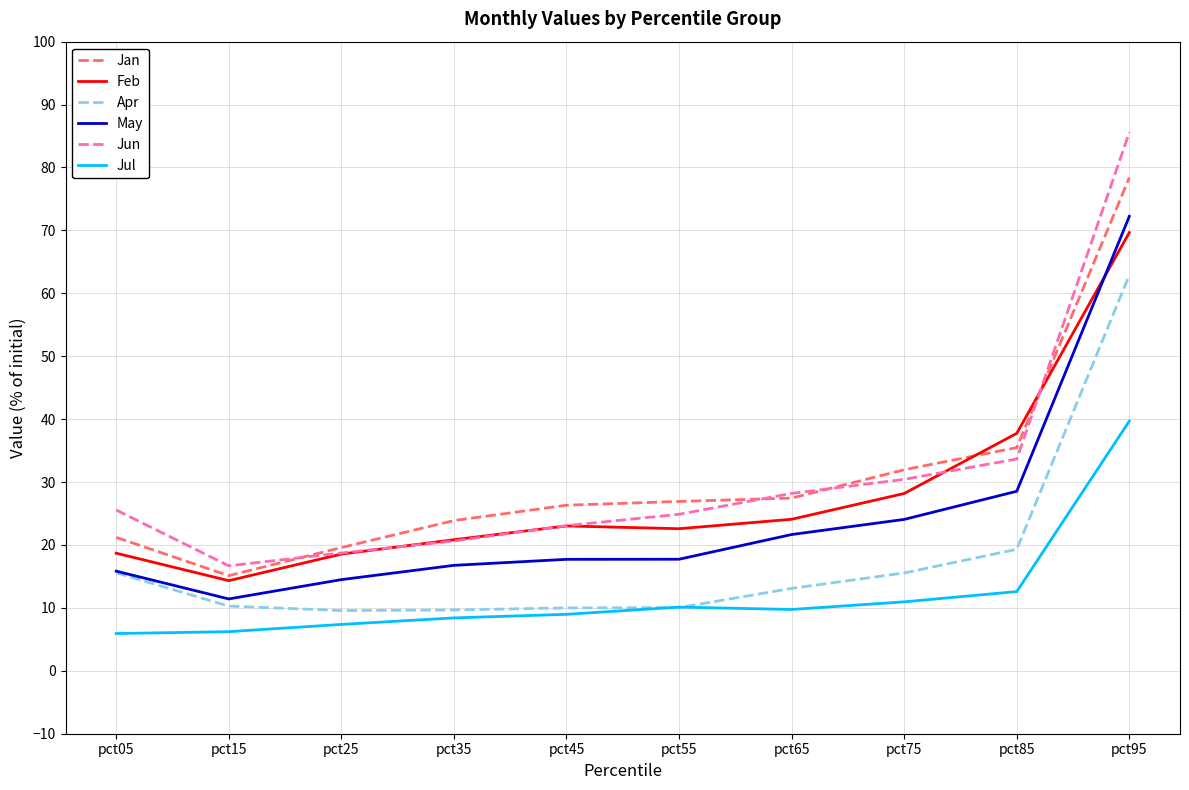

What is the total value across all series at pct65?

124.2